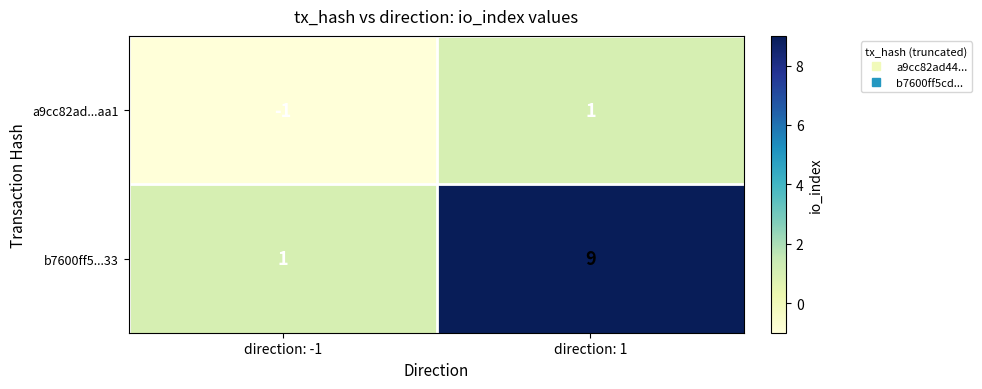

Which series has the largest total across all categories?

b7600ff5...33